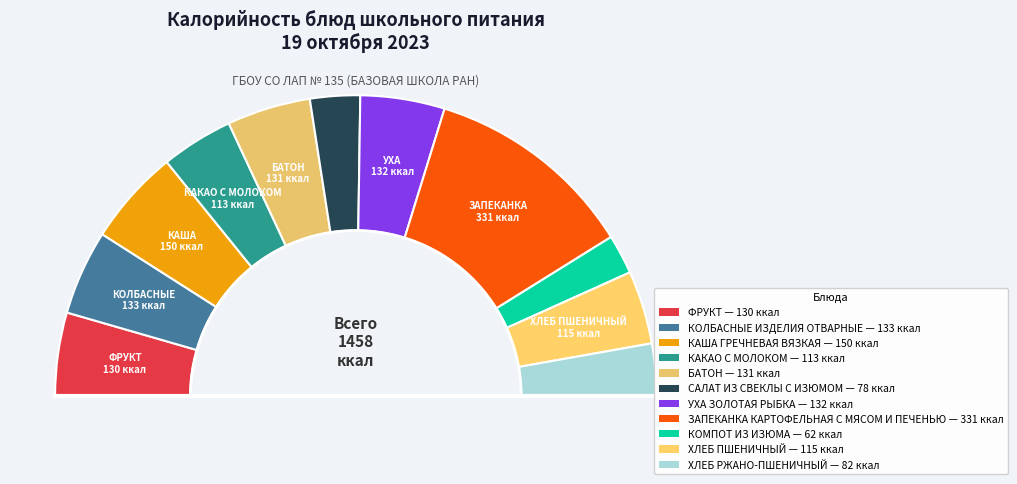

What percentage is the ХЛЕБ ПШЕНИЧНЫЙ slice, to the nearest percent?

8%